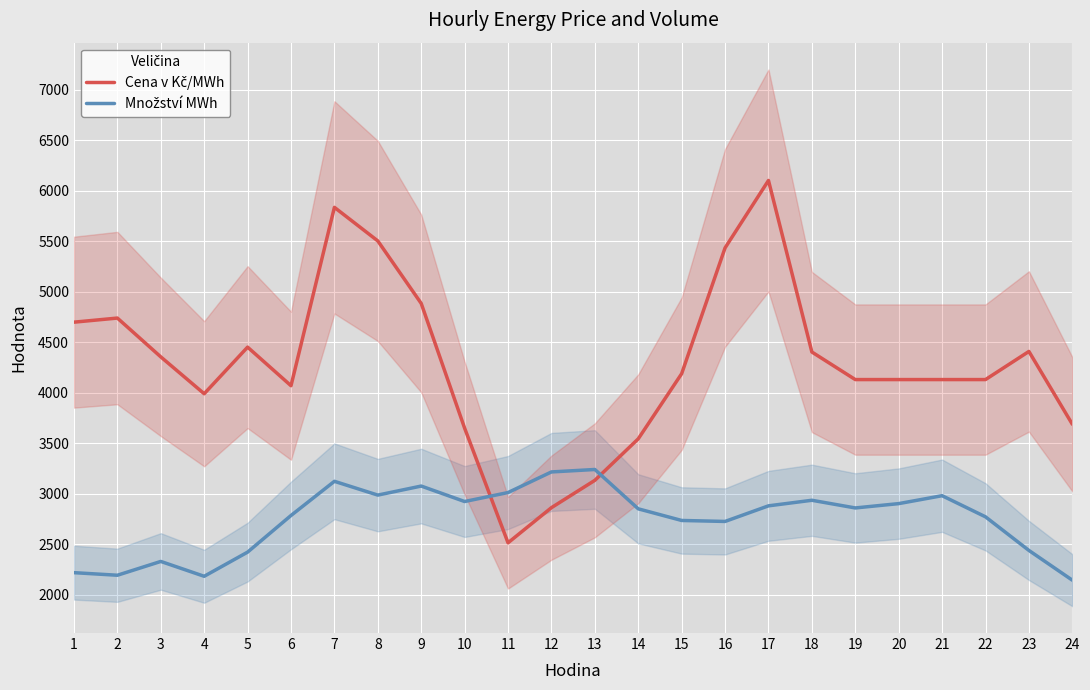

Where does the Cena v Kč/MWh series first go above 4189?

1